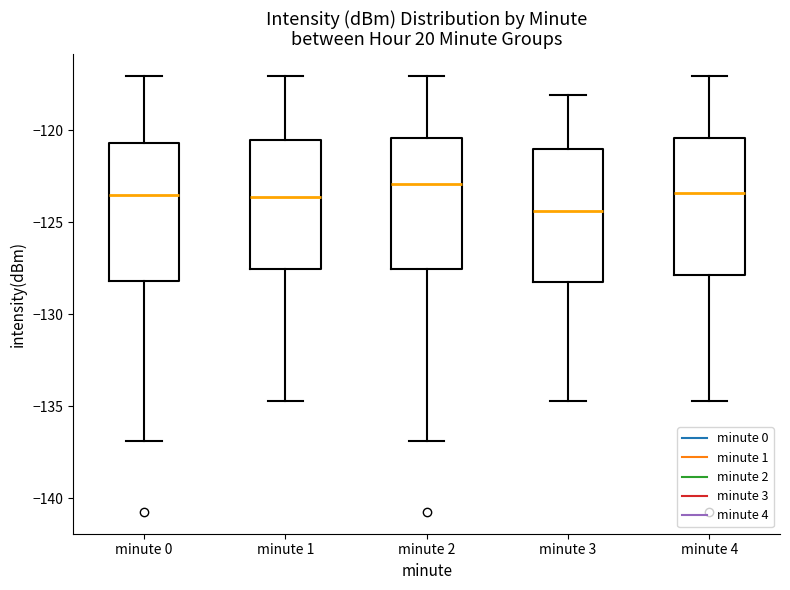

Reading left to right, transcribe this box plot: for each box, give where its median line is, the range the box spans, and where its two whiskers end, as read against the y-axis. The values are not printed on the chart, so give them approximately, as read against the axis.

minute 0: median -123.5, box -128.0 to -120.5, whiskers -137.0 to -117.0
minute 1: median -123.5, box -127.5 to -120.5, whiskers -134.5 to -117.0
minute 2: median -123.0, box -127.5 to -120.5, whiskers -137.0 to -117.0
minute 3: median -124.5, box -128.0 to -121.0, whiskers -134.5 to -118.0
minute 4: median -123.5, box -128.0 to -120.5, whiskers -134.5 to -117.0